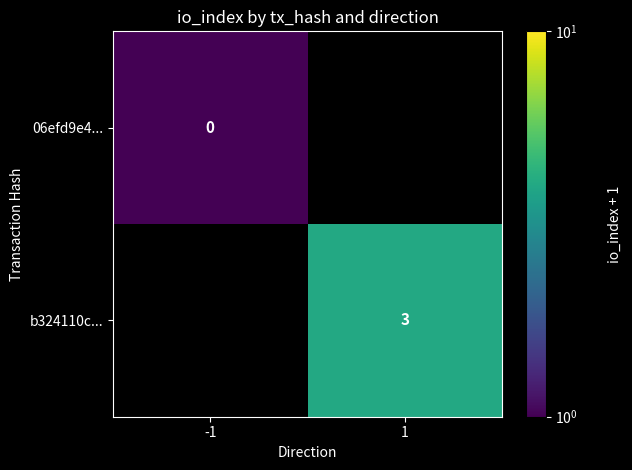

Rank the categories by 06efd9e4... value from highest to lowest.

-1, 1